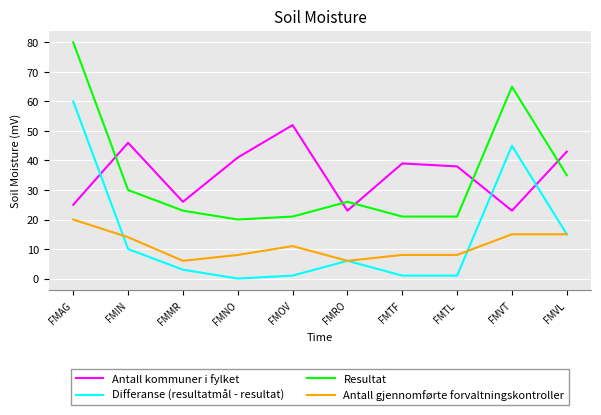

How many distinct data groups are displayed?

4